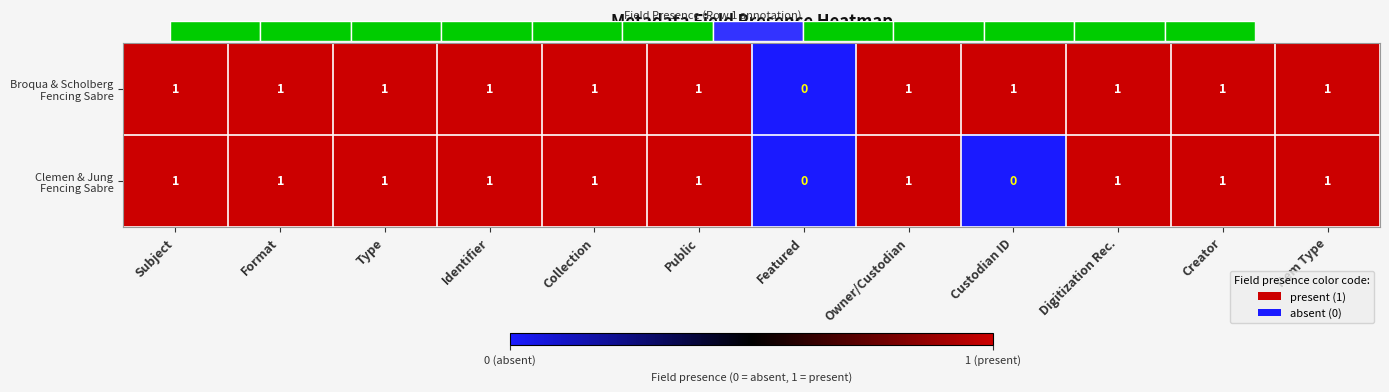

What is the difference between the second highest and second lowest values in the Clemen & Jung Fencing Sabre series?

1